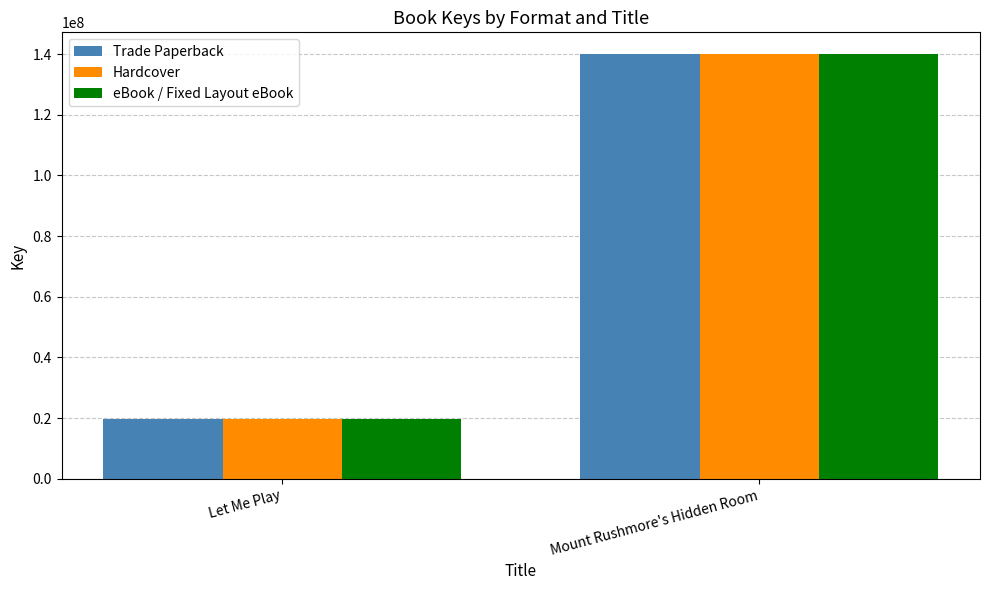

List the labels in order of eBook / Fixed Layout eBook value, largest first.

Mount Rushmore's Hidden Room, Let Me Play